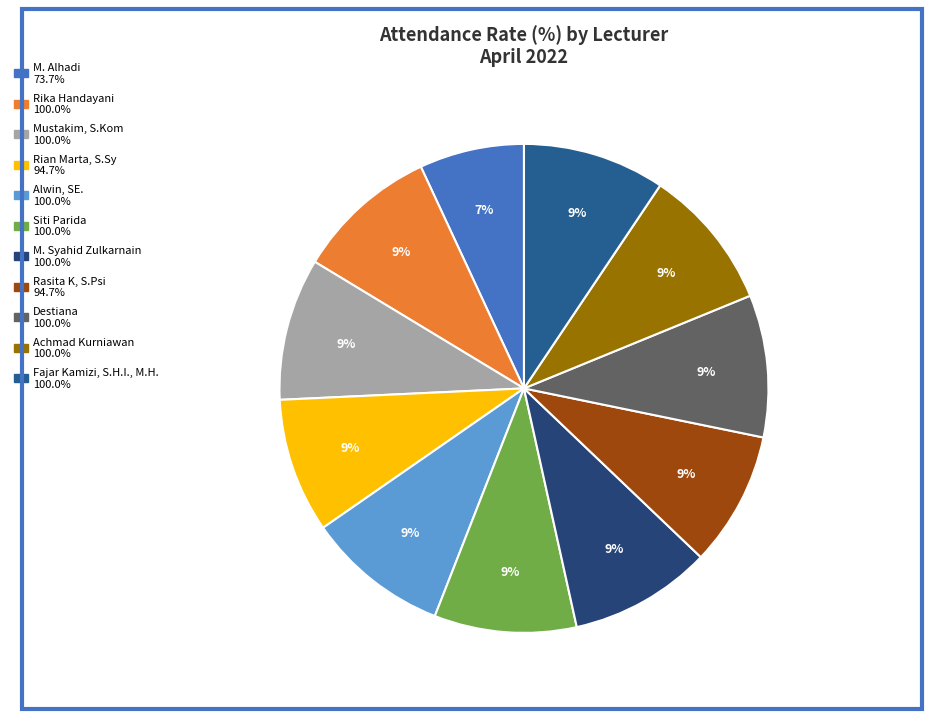

Is there a majority slice in this chart?

No